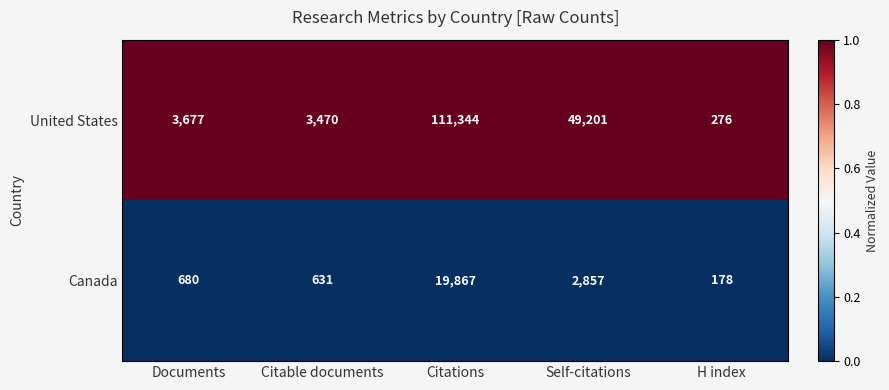

What is the difference between the highest and lowest values at Documents?

2997